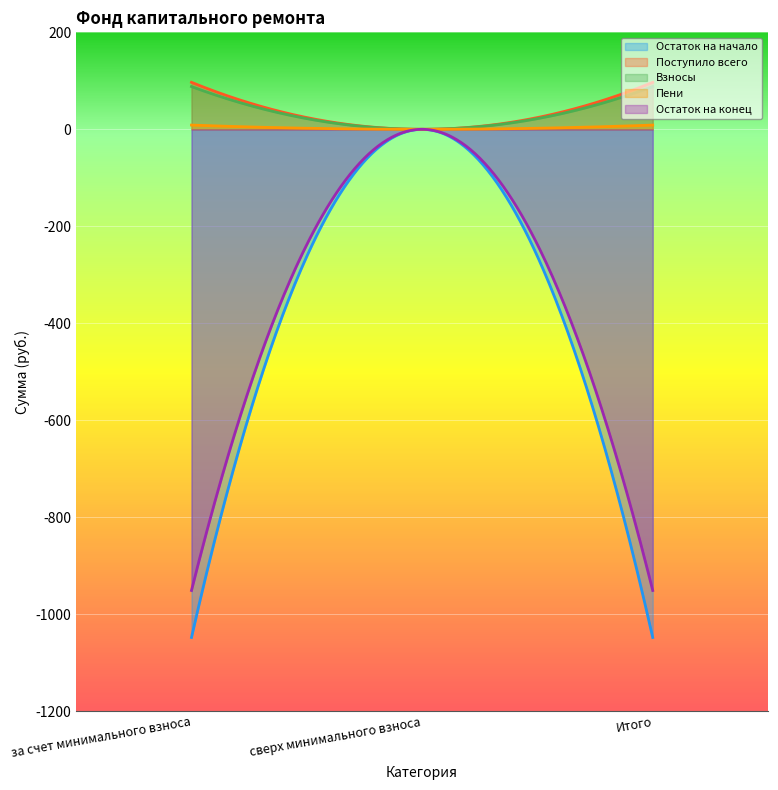

What is the maximum value for Пени?

8.7